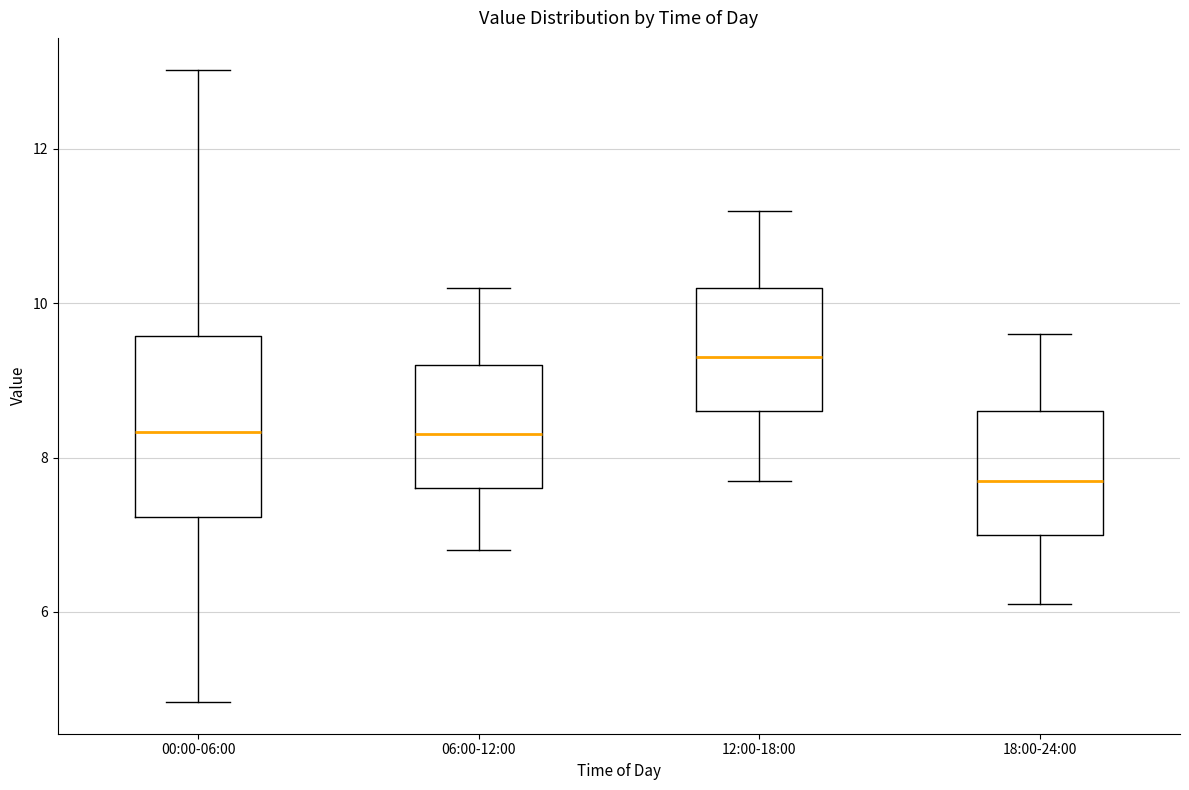

Which box is the tallest, from its lower edge to its upper edge?

00:00-06:00